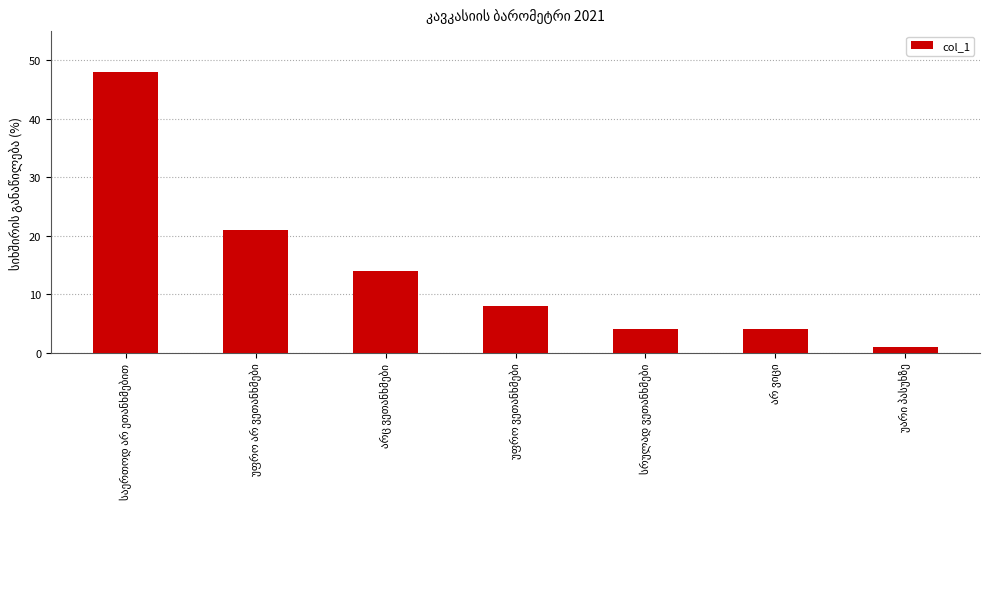

What is the value of the 2nd bar from the left?

21